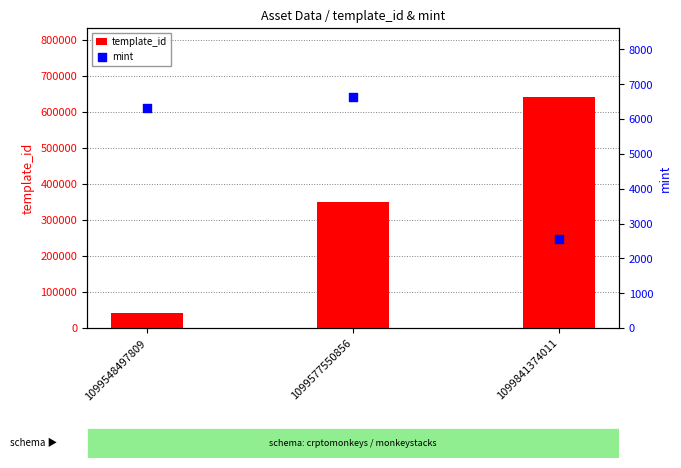

Which series has the largest Y range (max minus min)?

template_id